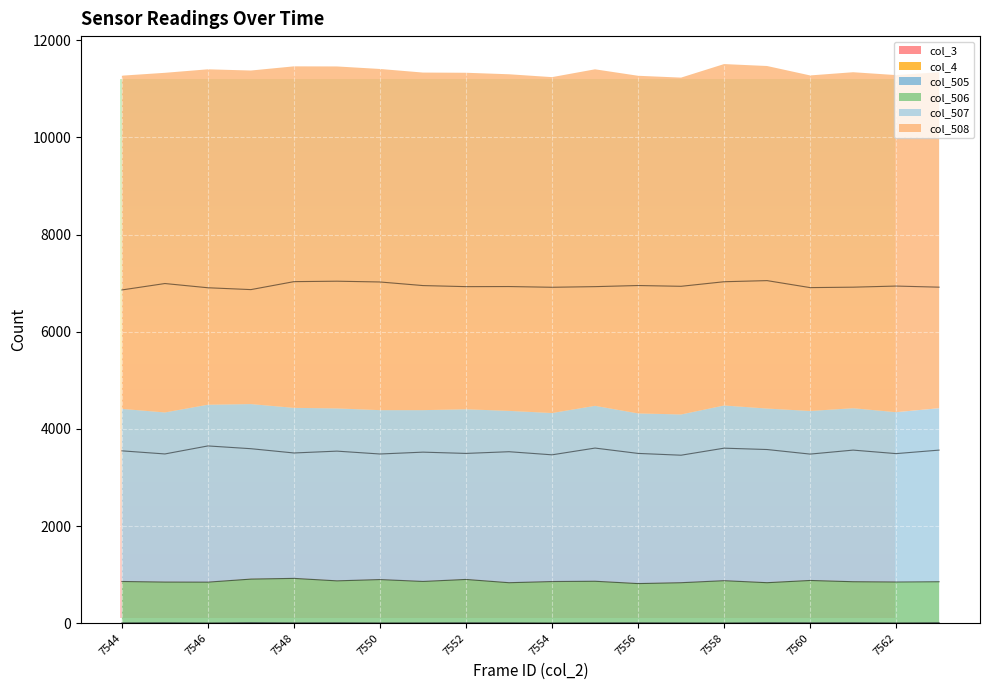

At how many categories does at least one series exceed 1169?

20